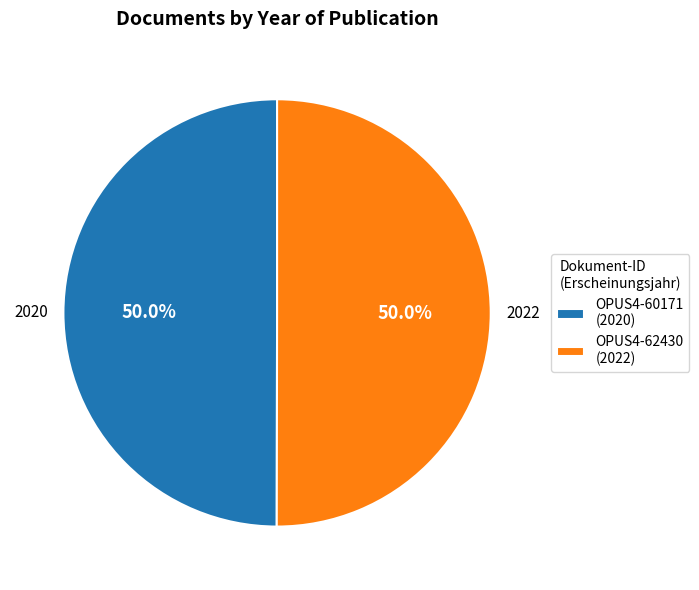

Approximately how many times larger is the value at OPUS4-62430 (2022) compared to OPUS4-60171 (2020)?

1.0